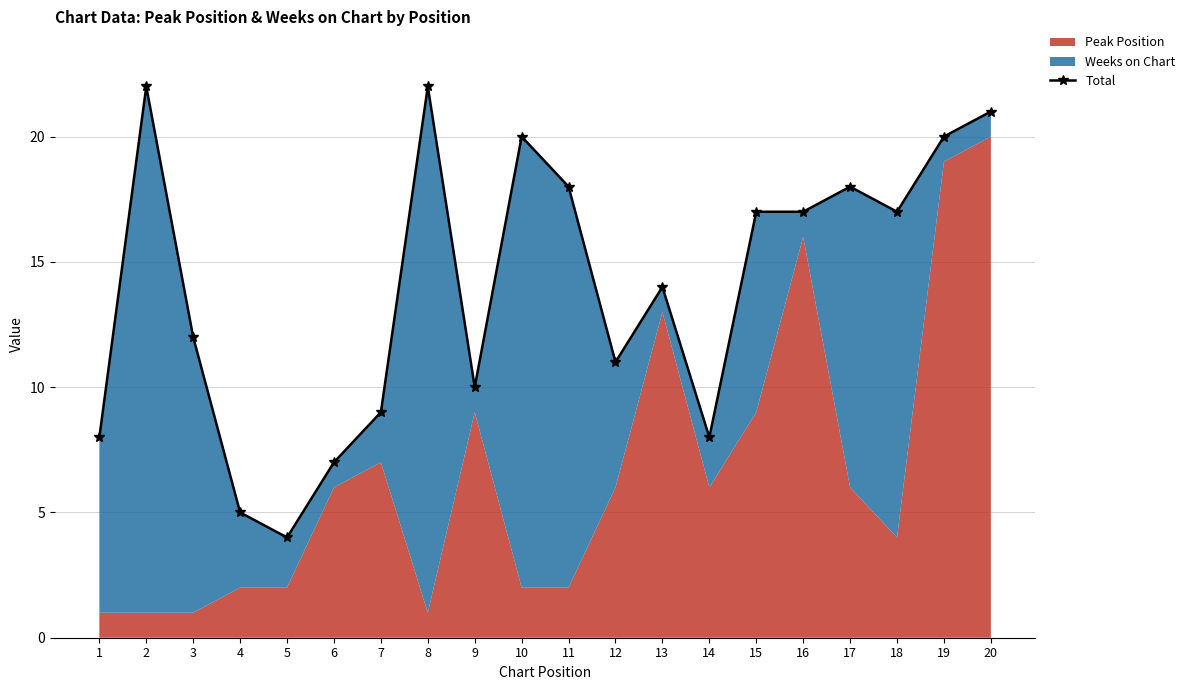

What is the difference between the maximum and minimum values?

18